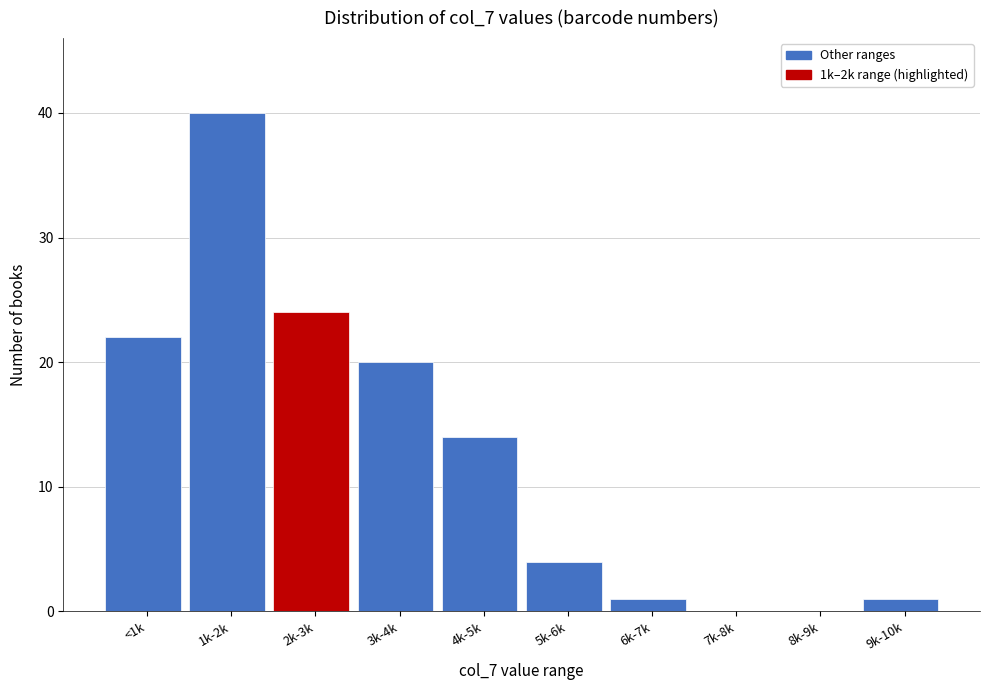

Reading left to right, extract all data points from this chart.

<1k=22	1k-2k=40	2k-3k=24	3k-4k=20	4k-5k=14	5k-6k=4	6k-7k=1	7k-8k=0	8k-9k=0	9k-10k=1